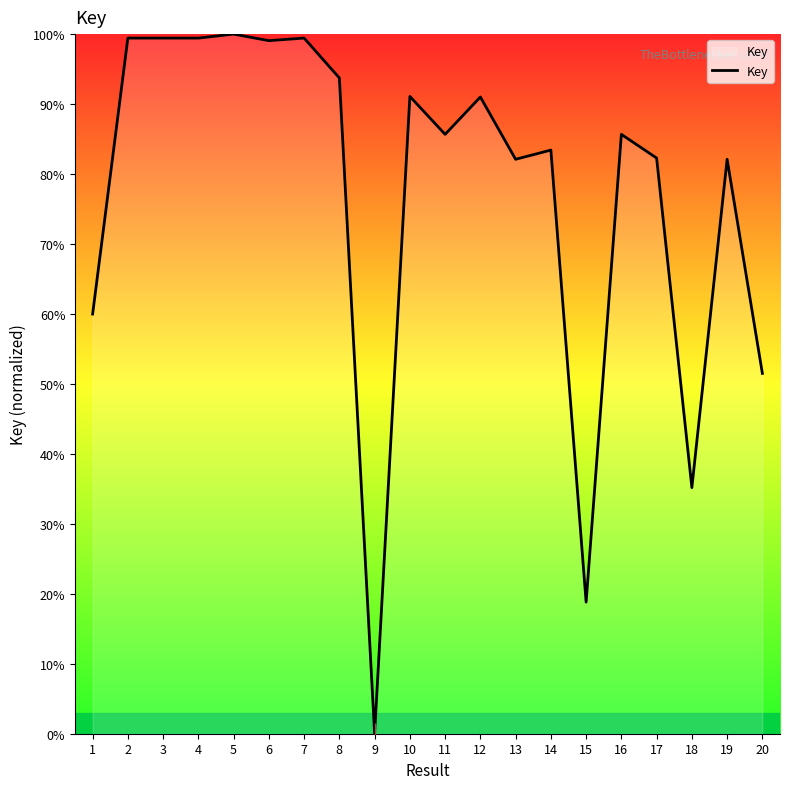

Where is the data nearest to the value 0?

9